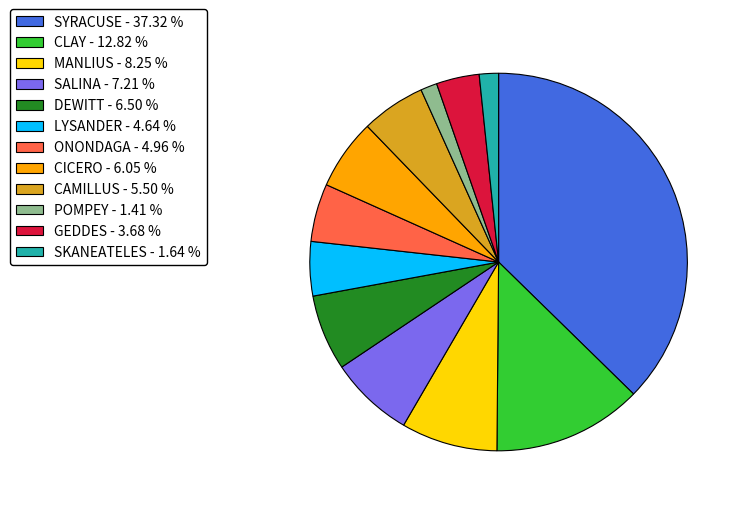

Do CLAY - 12.82 % and SALINA - 7.21 % together represent more than half of the pie?

No